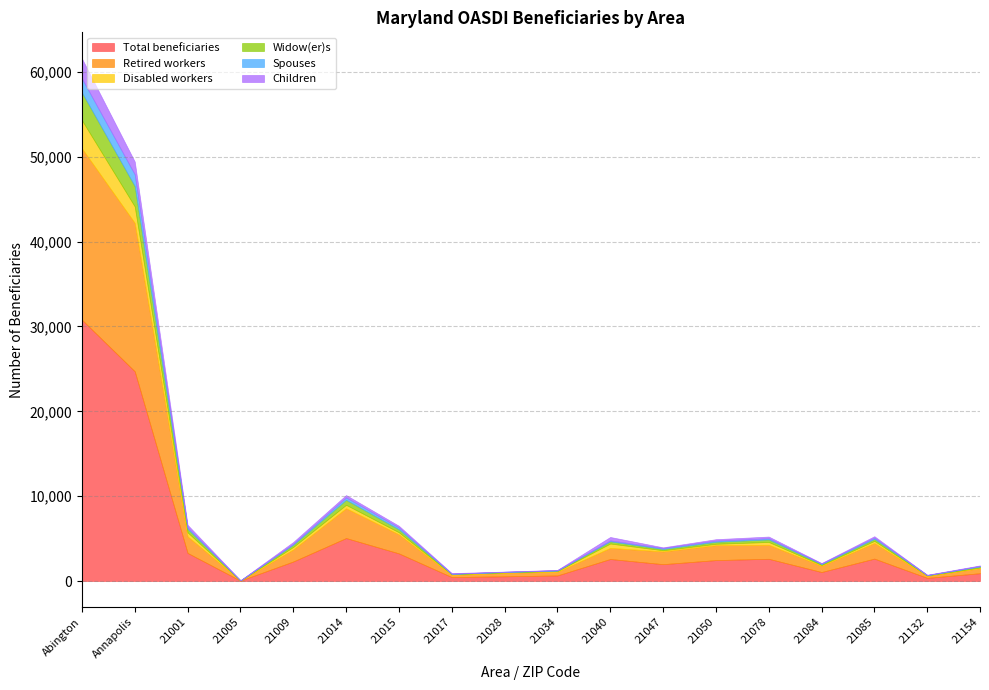

What position from the right is 21047?

7